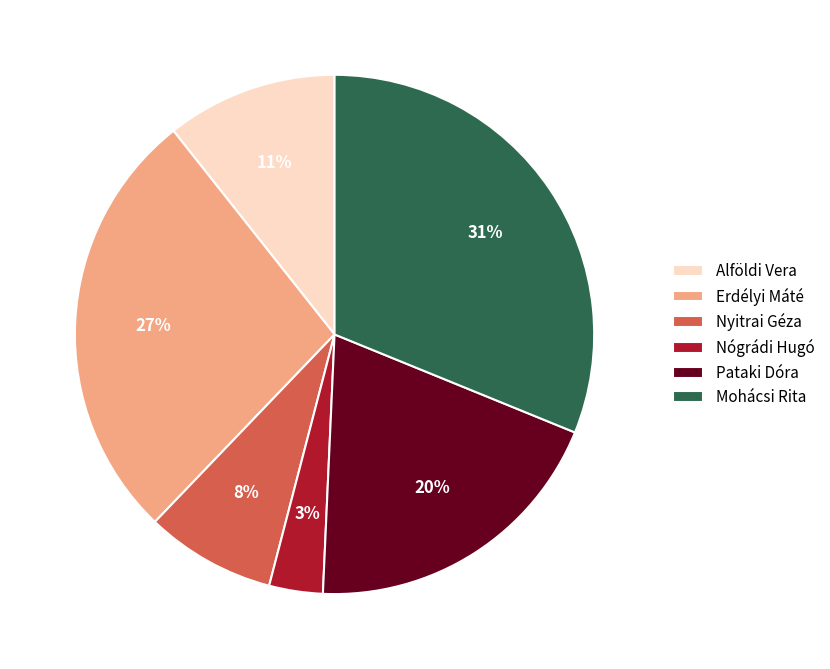

To the nearest percent, what is the combined percentage of Erdélyi Máté and Alföldi Vera?

38%